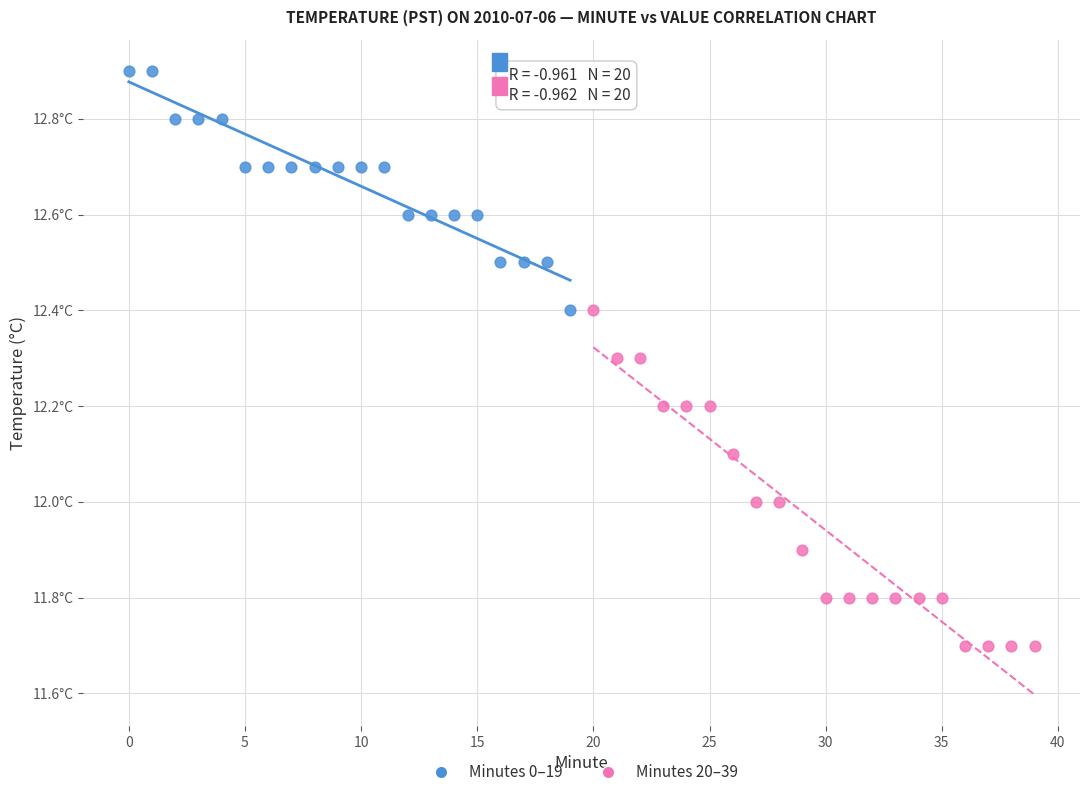

What are all the series names shown in the legend?

Minutes 0–19, Minutes 20–39